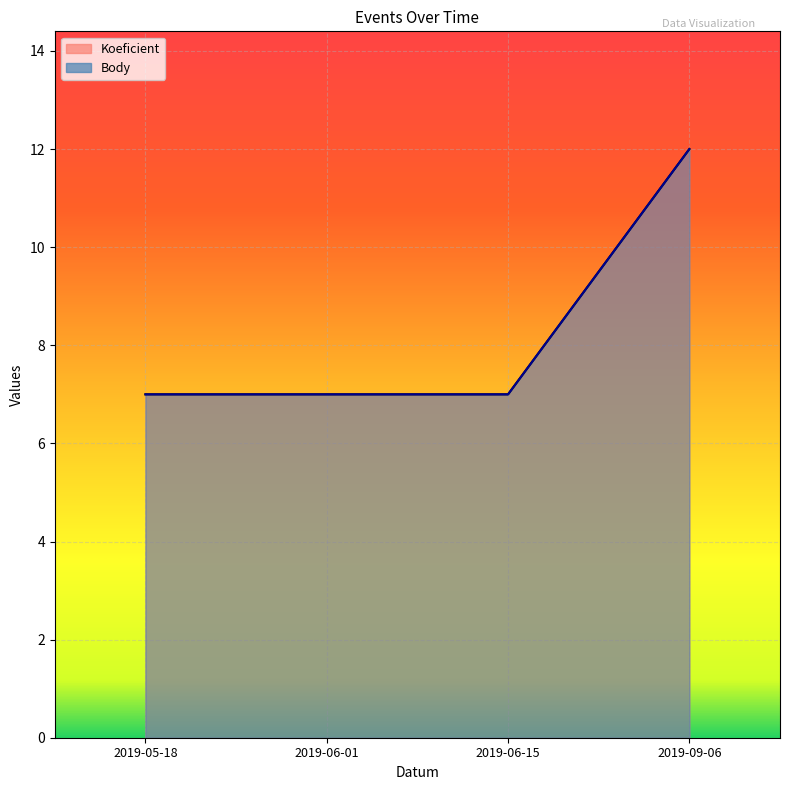

What is the lowest value of the Koeficient series?

7